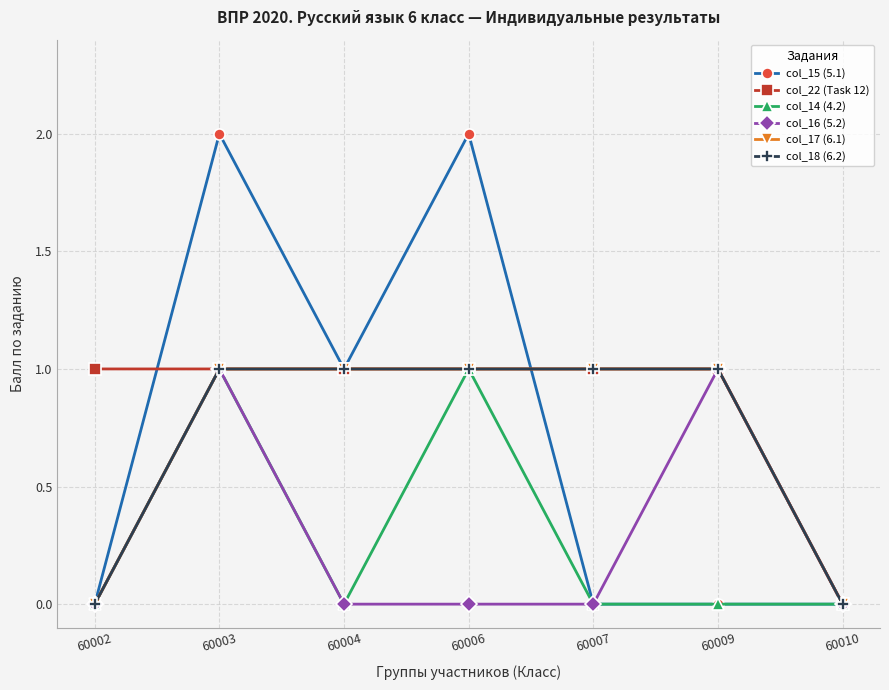

At which category is the sum across all series the highest?

60003